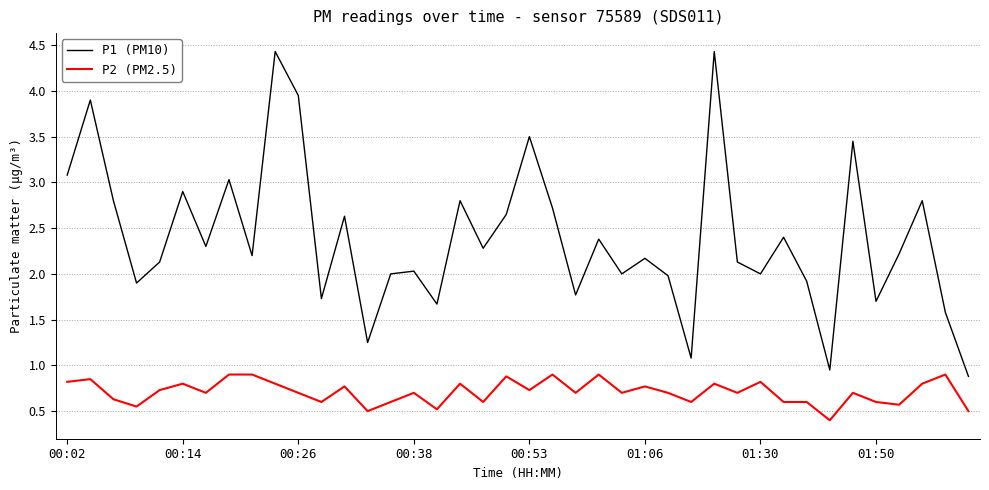

Which series has the largest range (max minus min)?

P1 (PM10)